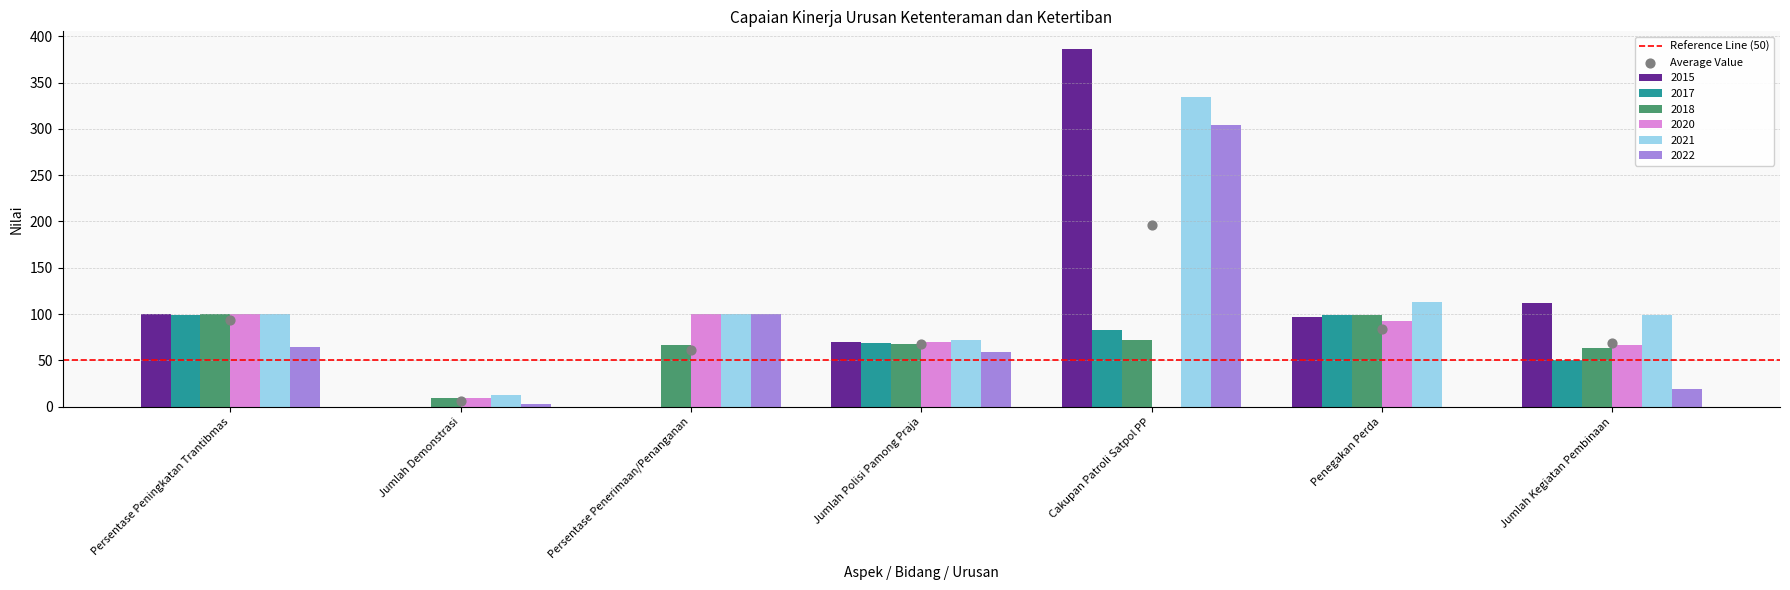

What is the total value across all series at Cakupan Patroli Satpol PP?

1179.0